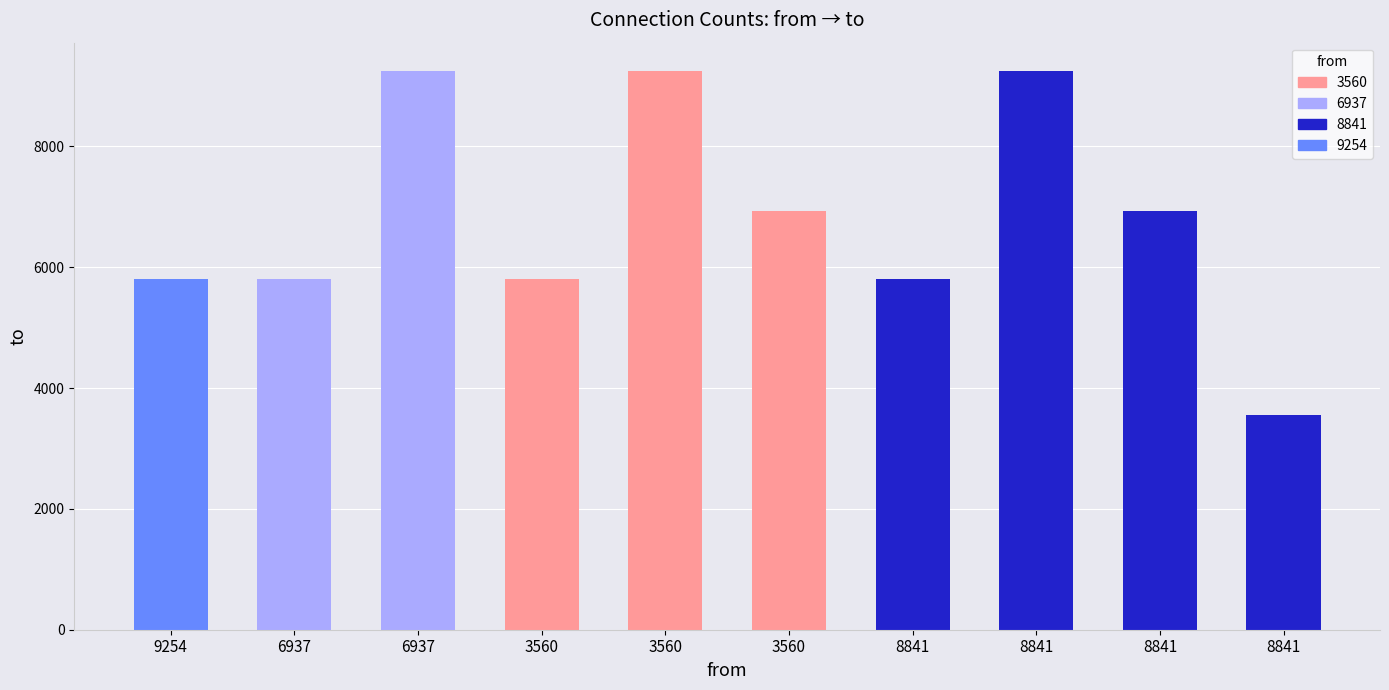

Approximately how many times larger is the value at 8841 compared to 3560?

1.2